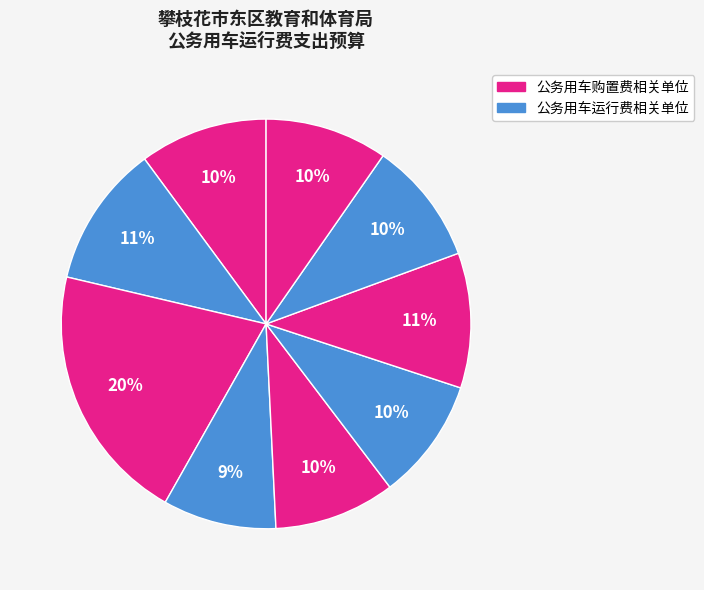

How many segments does this pie chart have?

9